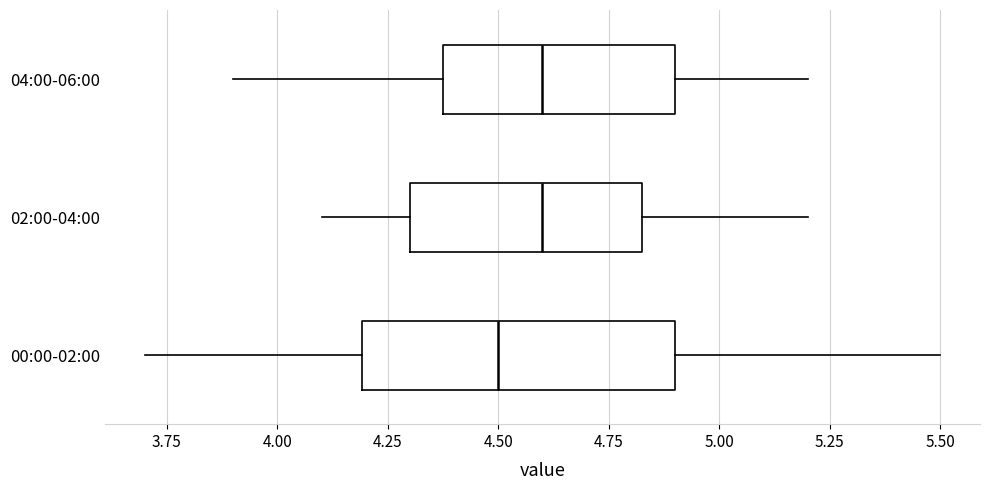

Where is the right edge of the box for 04:00-06:00 on the x-axis? The values are not printed on the chart, so give them approximately, as read against the axis.

4.90